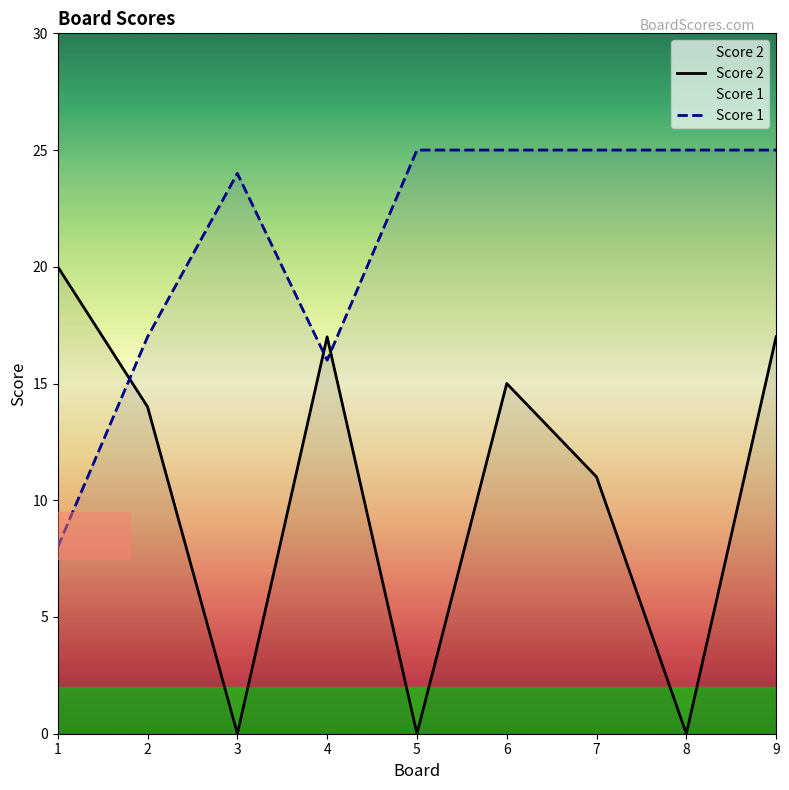

Reading left to right, what are all the values shown in this chart?

Score 2: 20	14	0	17	0	15	11	0	17
Score 1: 8	17	24	16	25	25	25	25	25